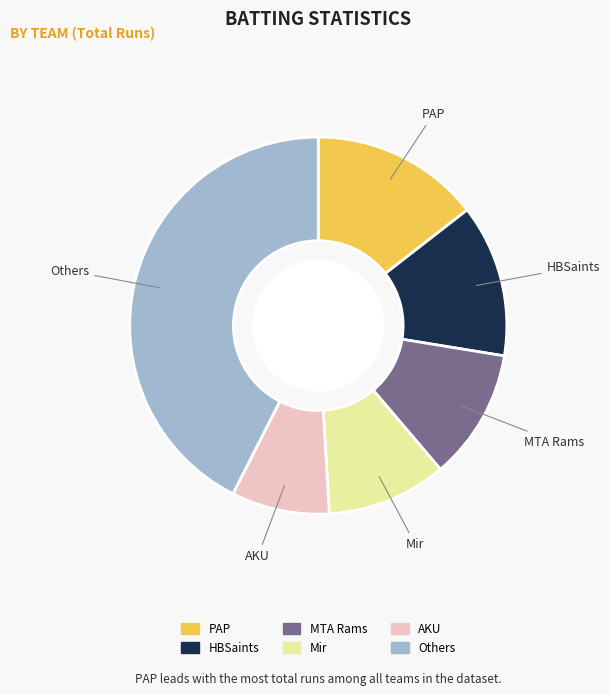

Is there any slice that represents more than half of the pie?

No